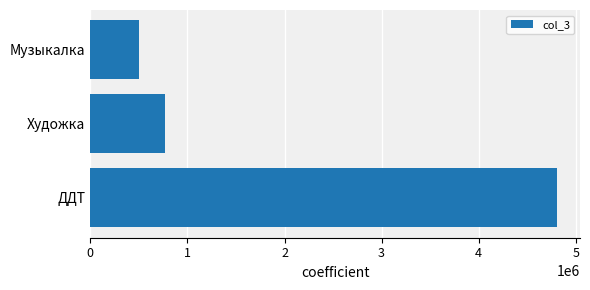

At which category does the chart reach its minimum across all series?

Музыкалка